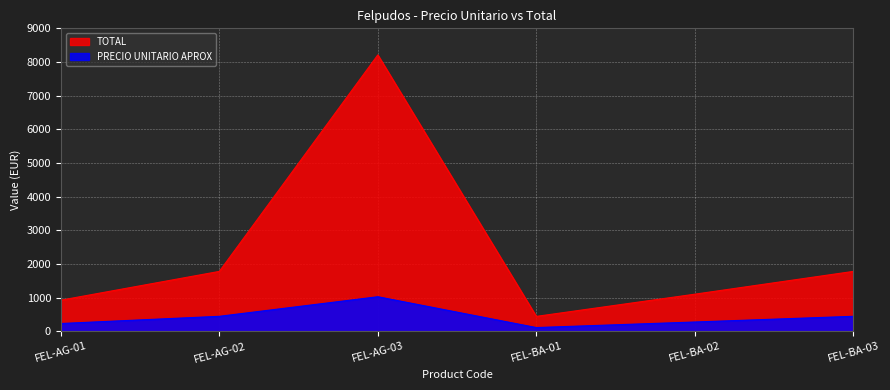

At which category does TOTAL reach its first local peak?

FEL-AG-03